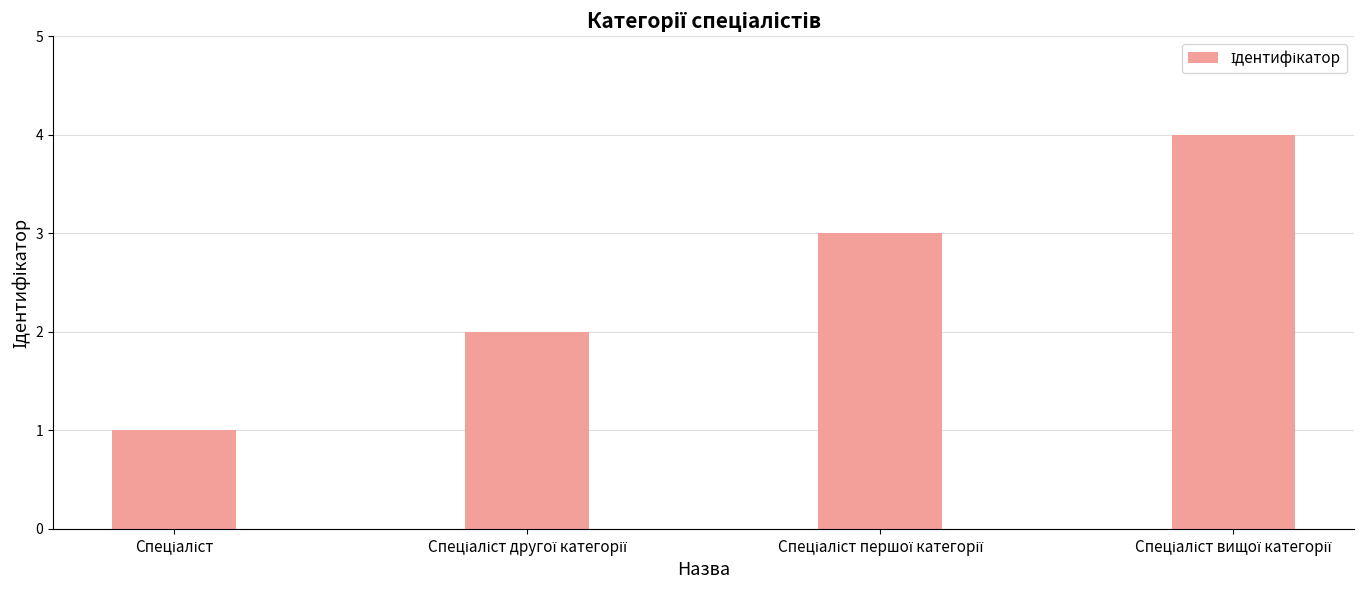

How many series are shown in this chart?

1